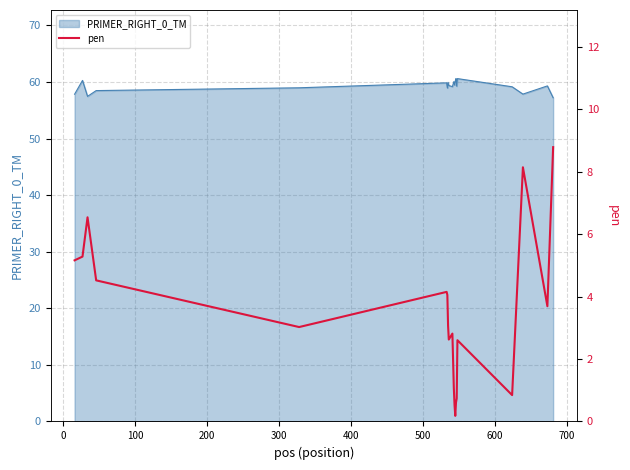

What is the minimum value for PRIMER_RIGHT_0_TM?

57.2